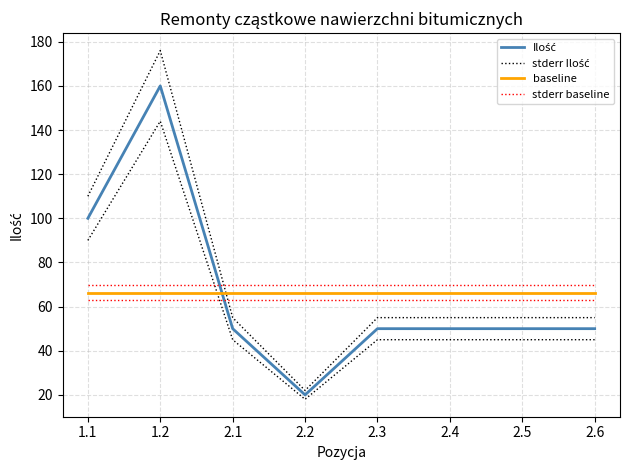

Is the value of stderr baseline at 2.6 greater than the value of Ilość at 2.3?

Yes